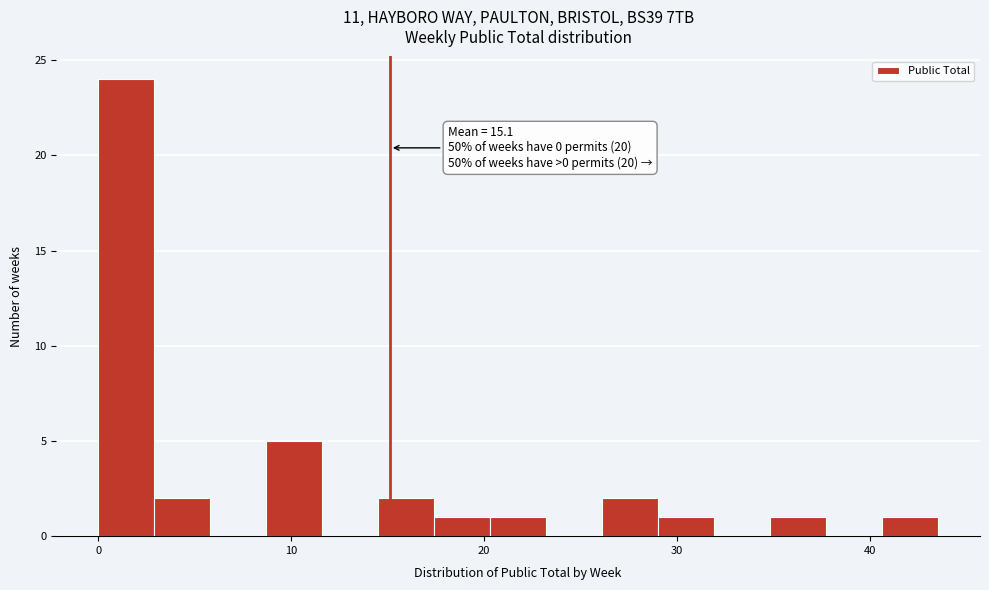

Read against the x-axis, roughly where is the centre of the tallest bar?

1